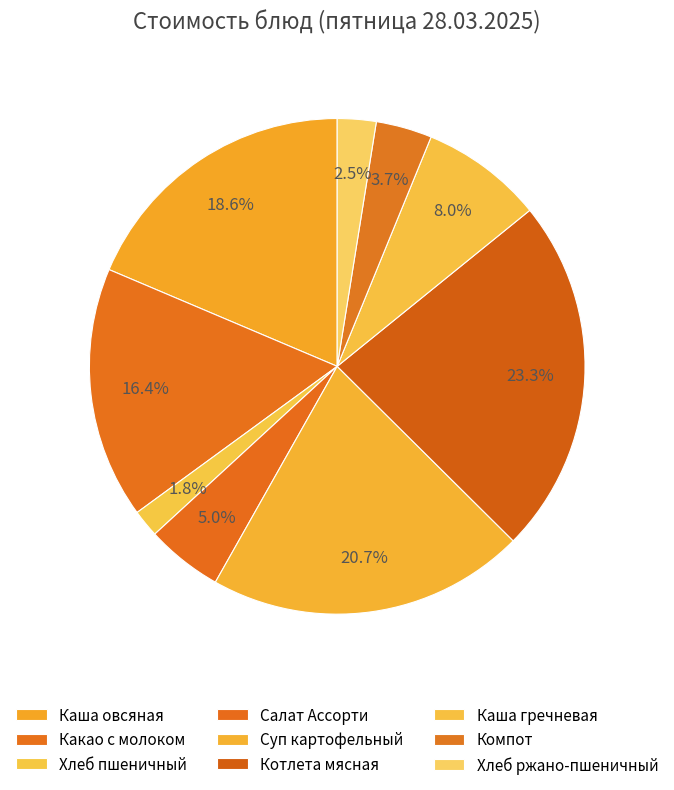

Does any single category account for the majority?

No